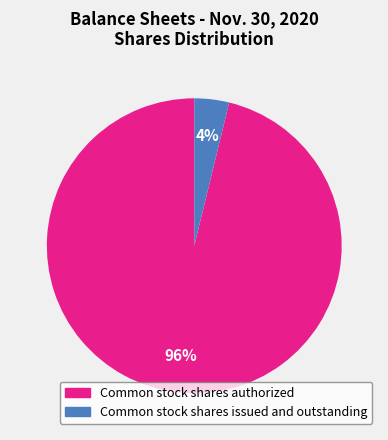

Does any single category account for the majority?

Yes